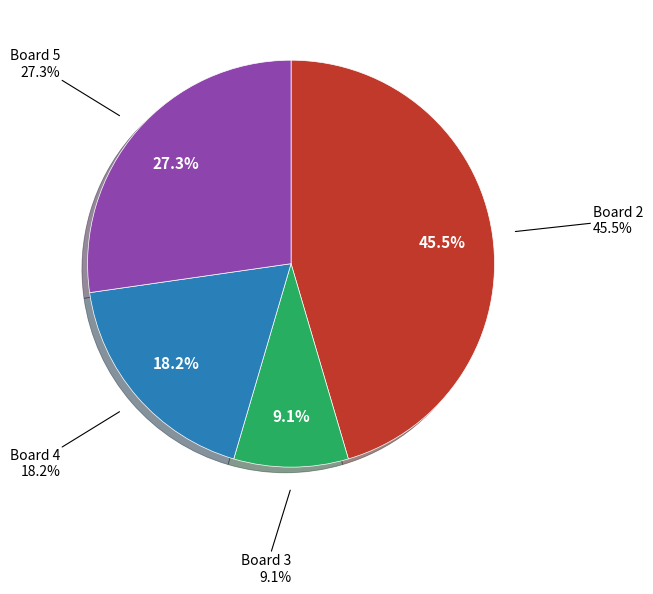

To the nearest percent, what percentage of the pie is Board 4?

18%